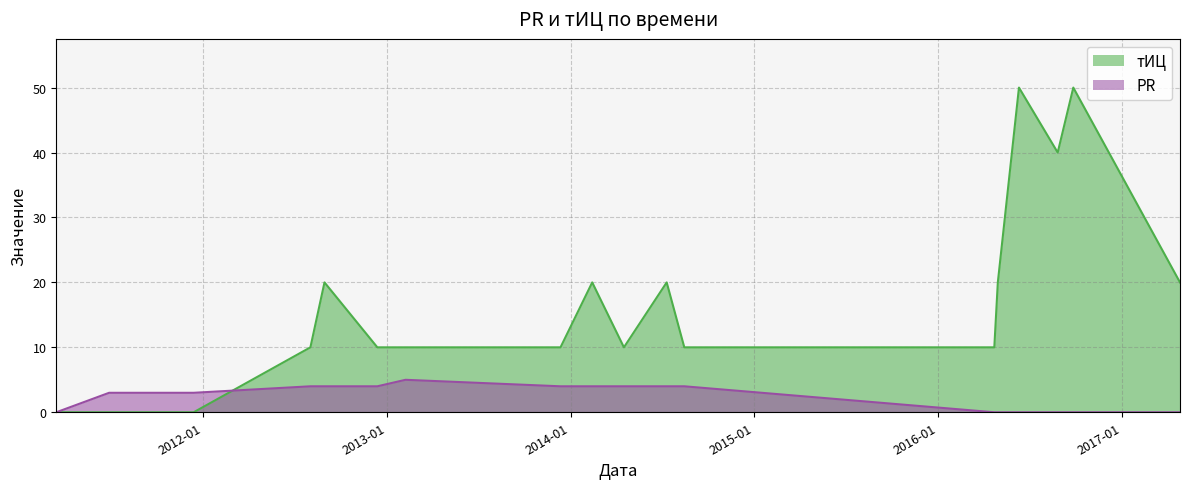

True or false: PR has a value of 4 at 2014-08-15.

True